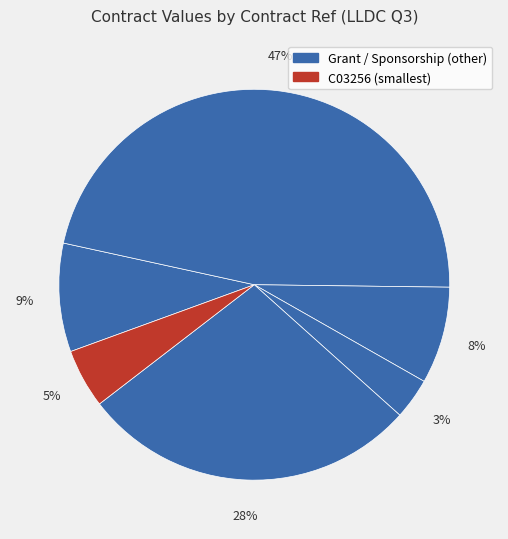

Count the number of slices in the pie.

6